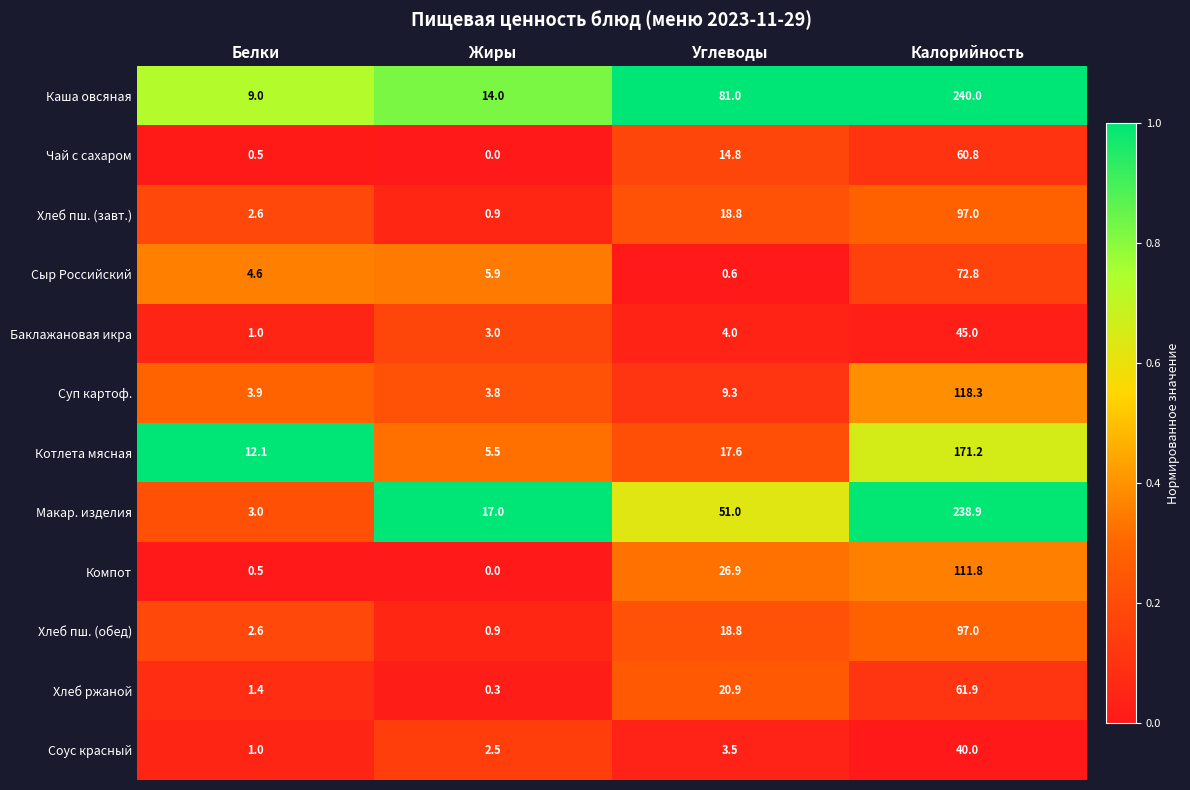

At which category does the chart reach its peak across all series?

Калорийность